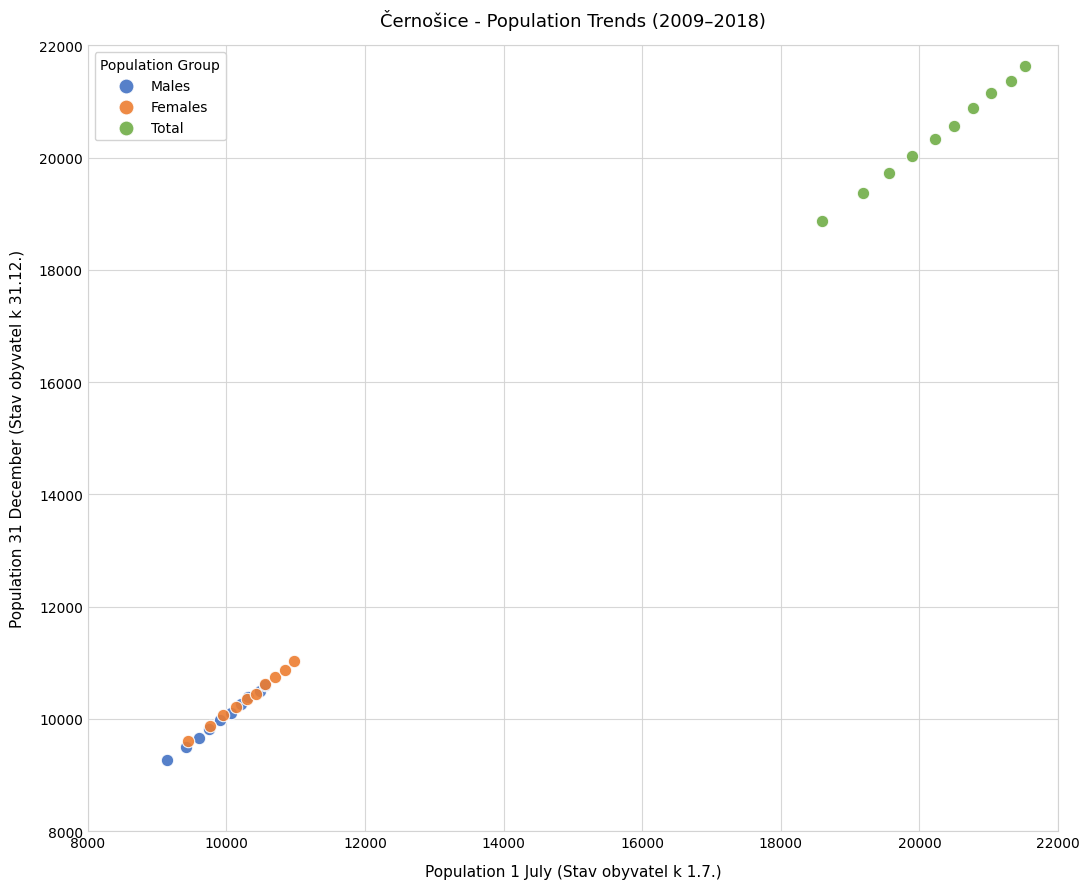

Which series reaches the maximum Y coordinate?

Total